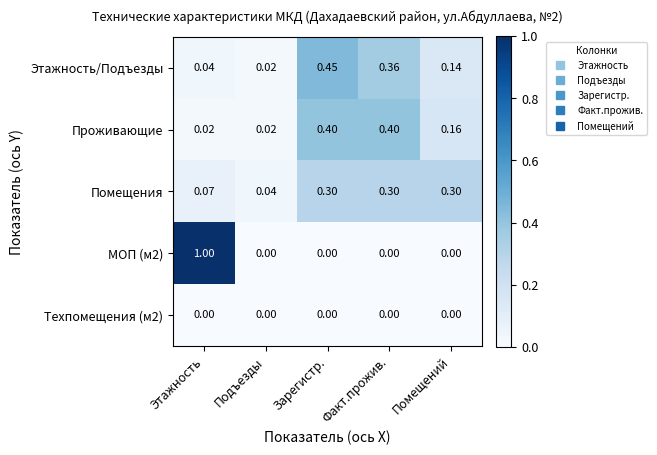

At how many categories does at least one series exceed 0?

5